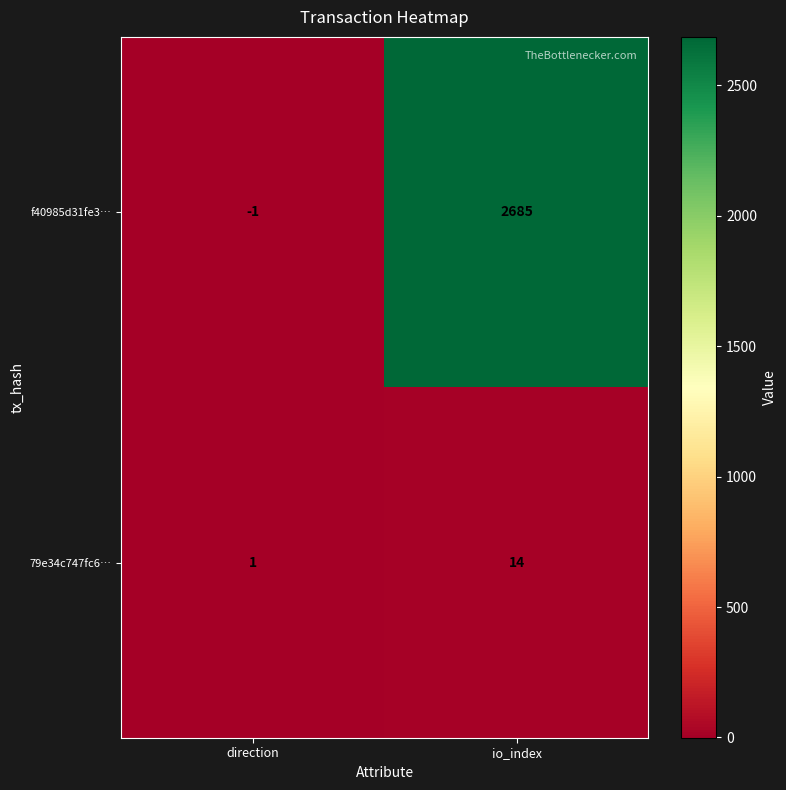

Which category has the lowest value in the f40985d31fe3… series?

direction